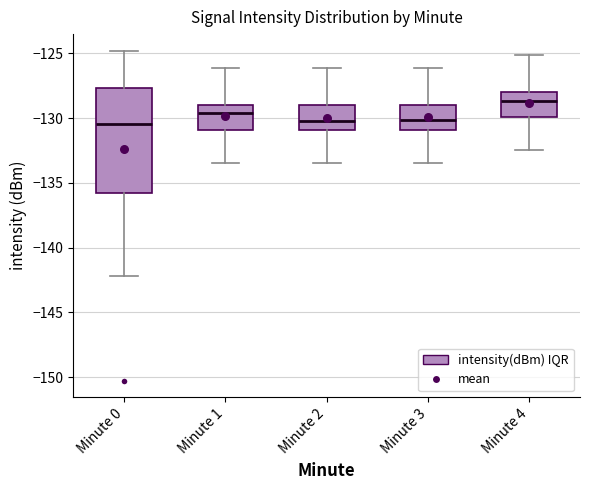

Where does the upper whisker of the box for Minute 0 end on the y-axis? The values are not printed on the chart, so give them approximately, as read against the axis.

-125.0